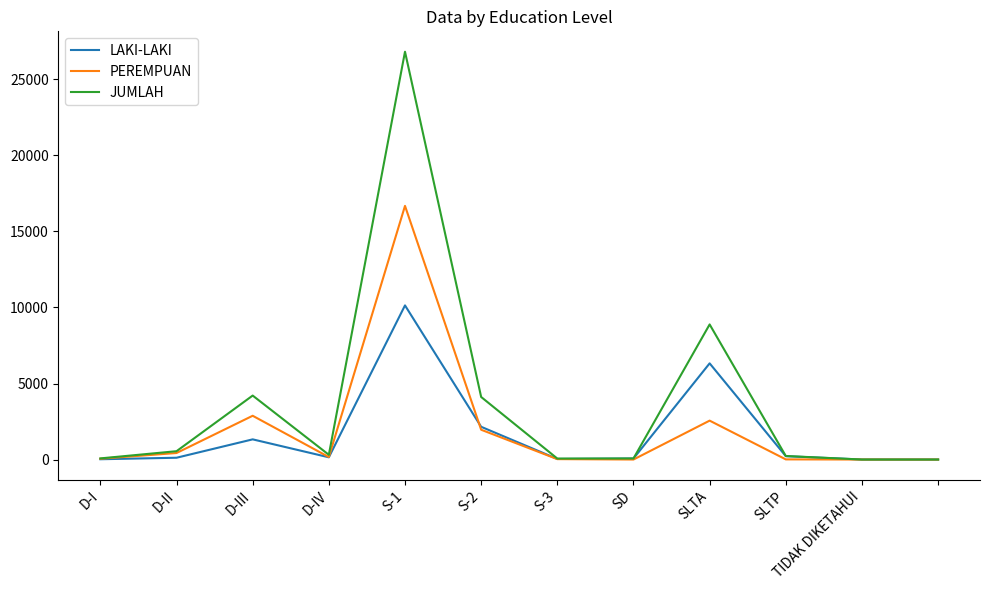

List the series in order of their peak value, lowest first.

LAKI-LAKI, PEREMPUAN, JUMLAH